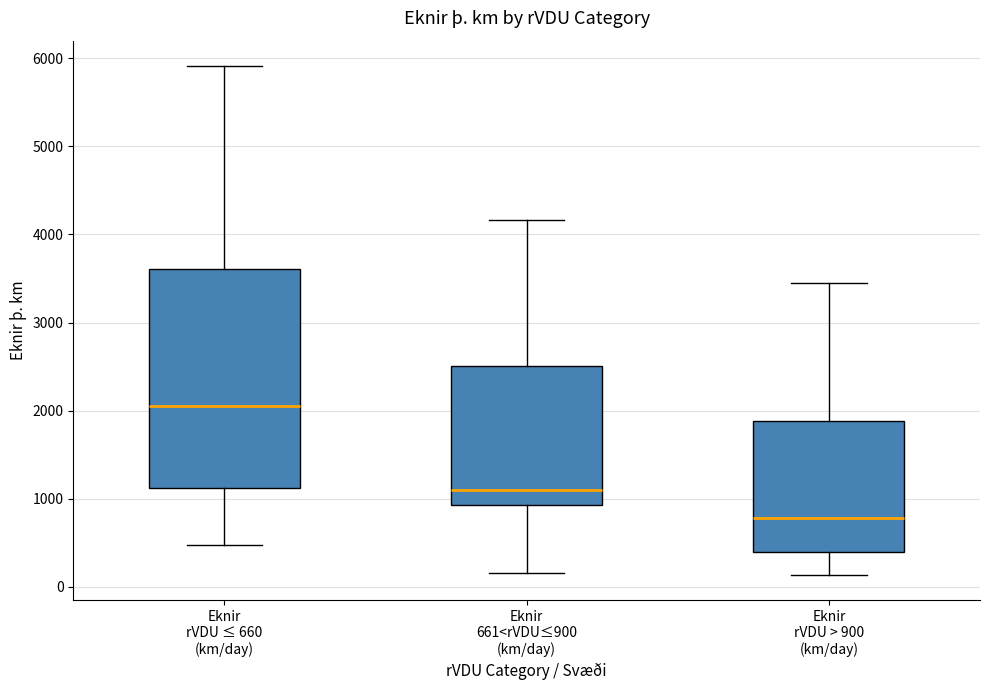

Reading left to right, transcribe this box plot: for each box, give where its median line is, the range the box spans, and where its two whiskers end, as read against the y-axis. The values are not printed on the chart, so give them approximately, as read against the axis.

Eknir rVDU ≤ 660 (km/day): median 2100, box 1100 to 3600, whiskers 500 to 5900
Eknir 661<rVDU≤900 (km/day): median 1100, box 900 to 2500, whiskers 200 to 4200
Eknir rVDU > 900 (km/day): median 800, box 400 to 1900, whiskers 100 to 3400